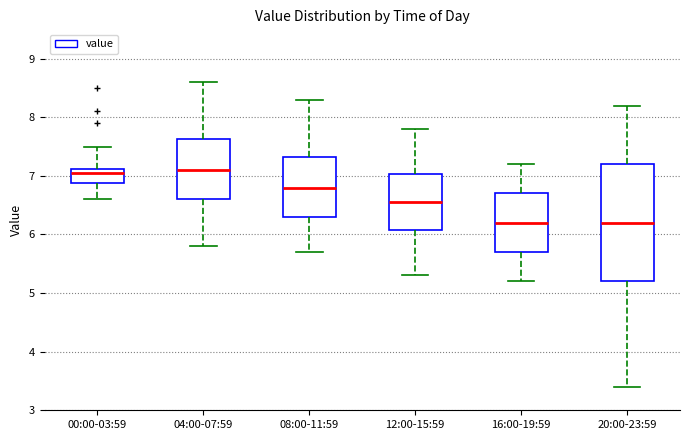

Reading left to right, read every box against the y-axis: the position of its median line, the range the box covers, and the ends of its whiskers. The values are not printed on the chart, so give them approximately, as read against the axis.

00:00-03:59: median 7.1 (just below the box's upper edge), box 6.9 to 7.1, whiskers 6.6 to 7.5
04:00-07:59: median 7.1, box 6.6 to 7.6, whiskers 5.8 to 8.6
08:00-11:59: median 6.8, box 6.3 to 7.3, whiskers 5.7 to 8.3
12:00-15:59: median 6.6, box 6.1 to 7.0, whiskers 5.3 to 7.8
16:00-19:59: median 6.2, box 5.7 to 6.7, whiskers 5.2 to 7.2
20:00-23:59: median 6.2, box 5.2 to 7.2, whiskers 3.4 to 8.2